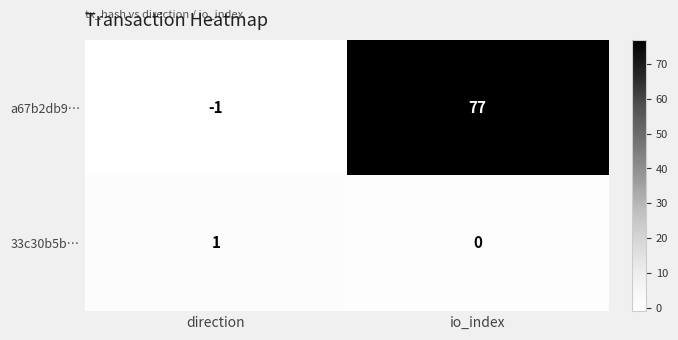

List the series in order of their overall mean, lowest first.

33c30b5b…, a67b2db9…